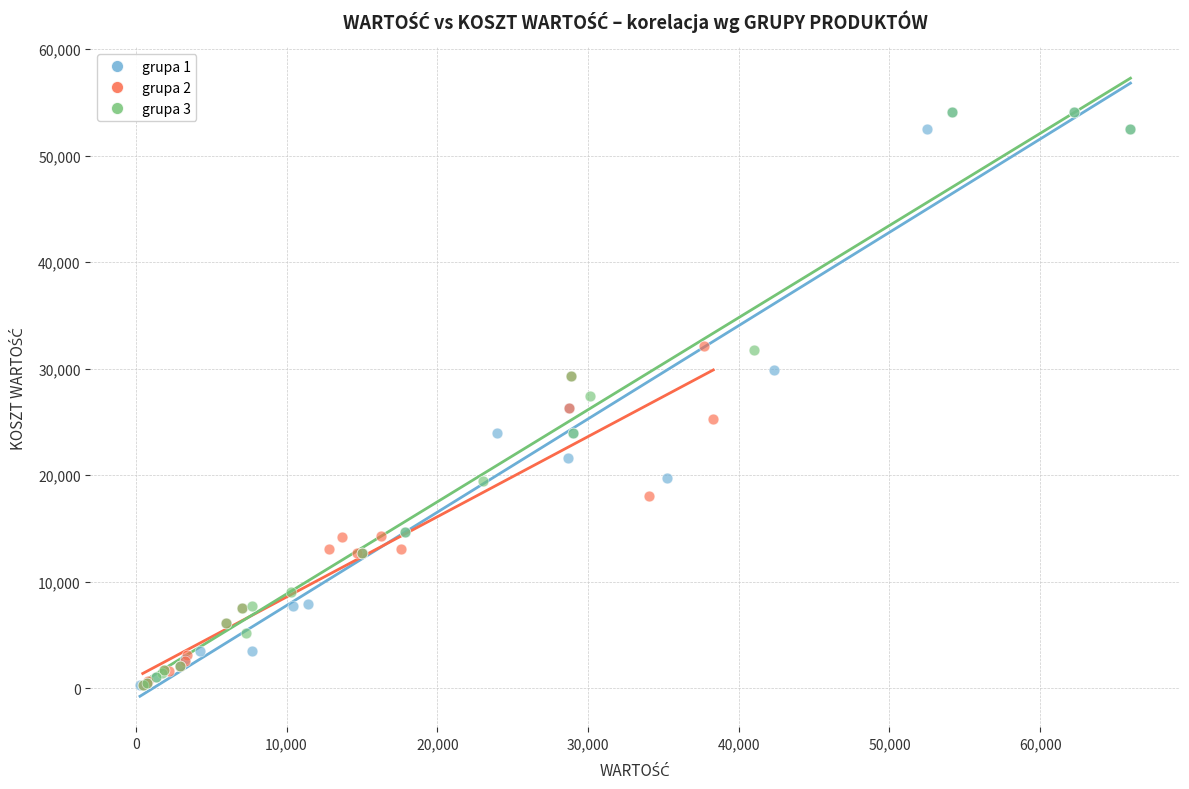

What are all the series names shown in the legend?

grupa 1, grupa 2, grupa 3